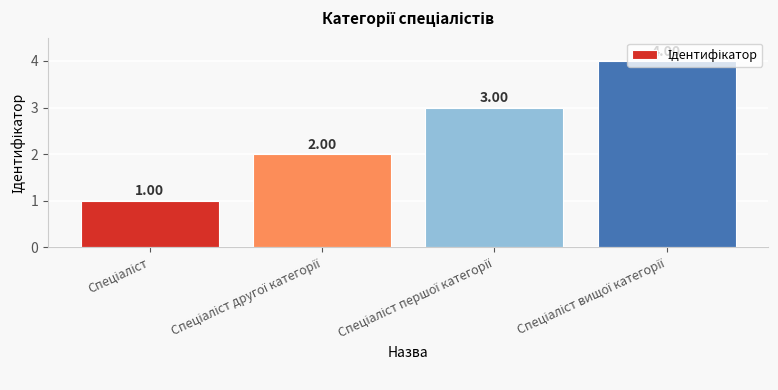

How many distinct data groups are displayed?

1